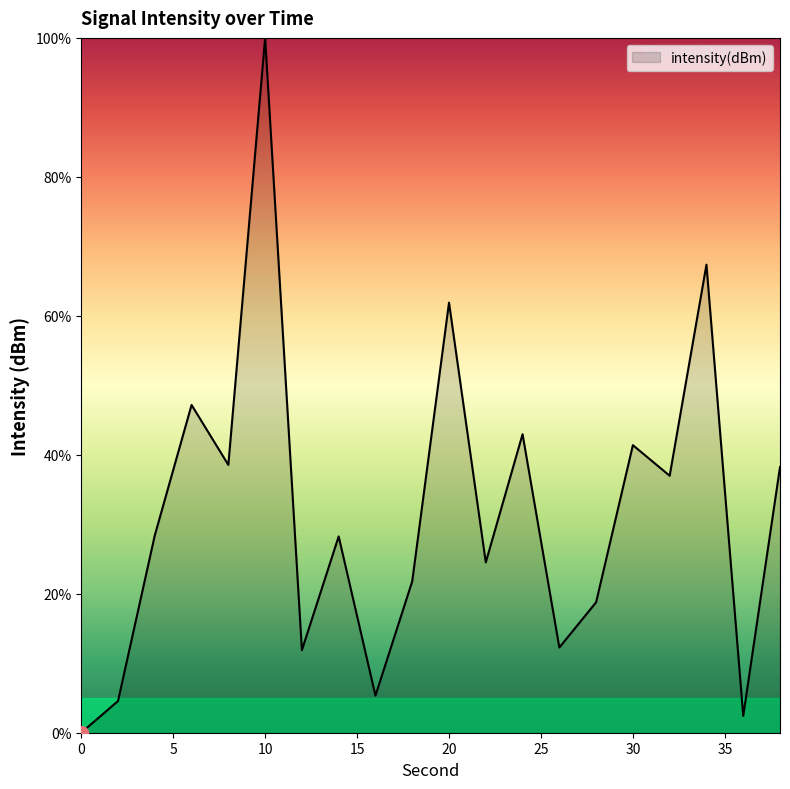

What is the maximum value shown in the chart?

100.0